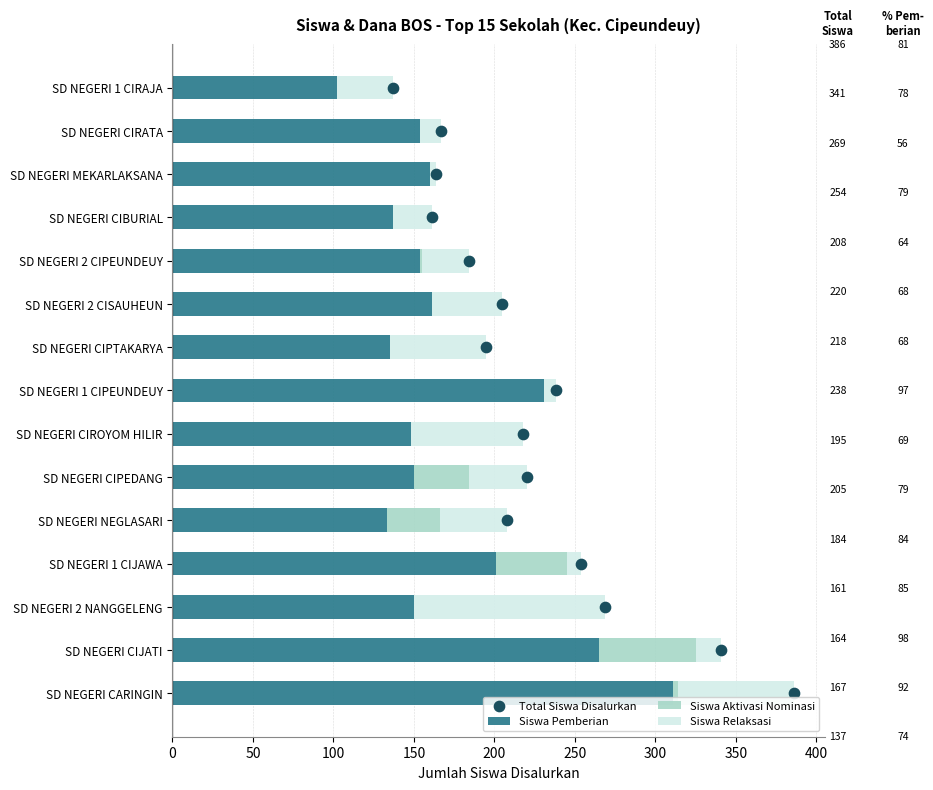

At which label does Siswa Pemberian reach its peak?

SD NEGERI CARINGIN